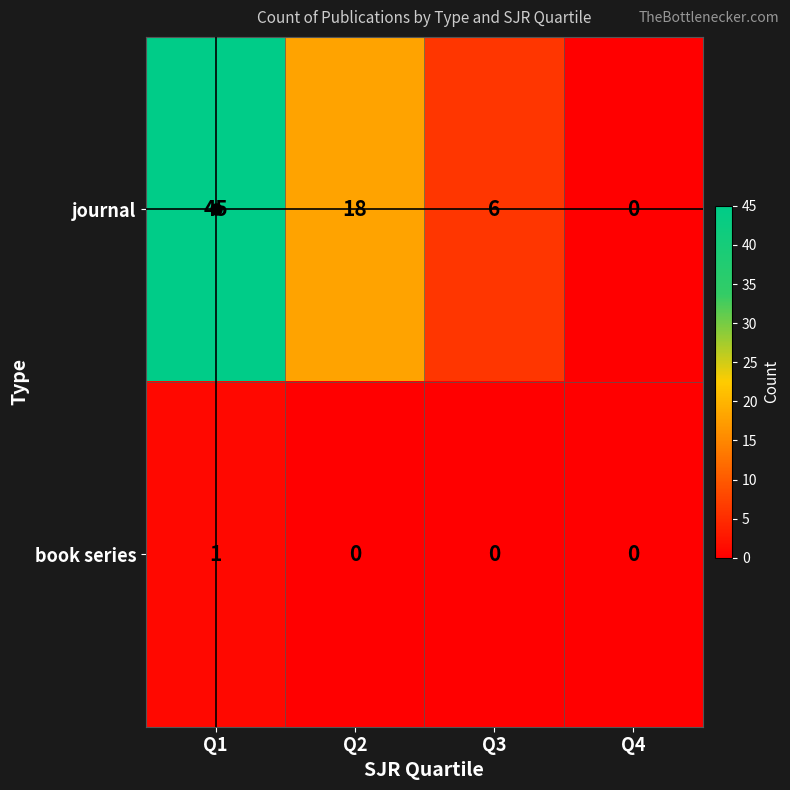

Count the journal values in the range 6 to 45.

3